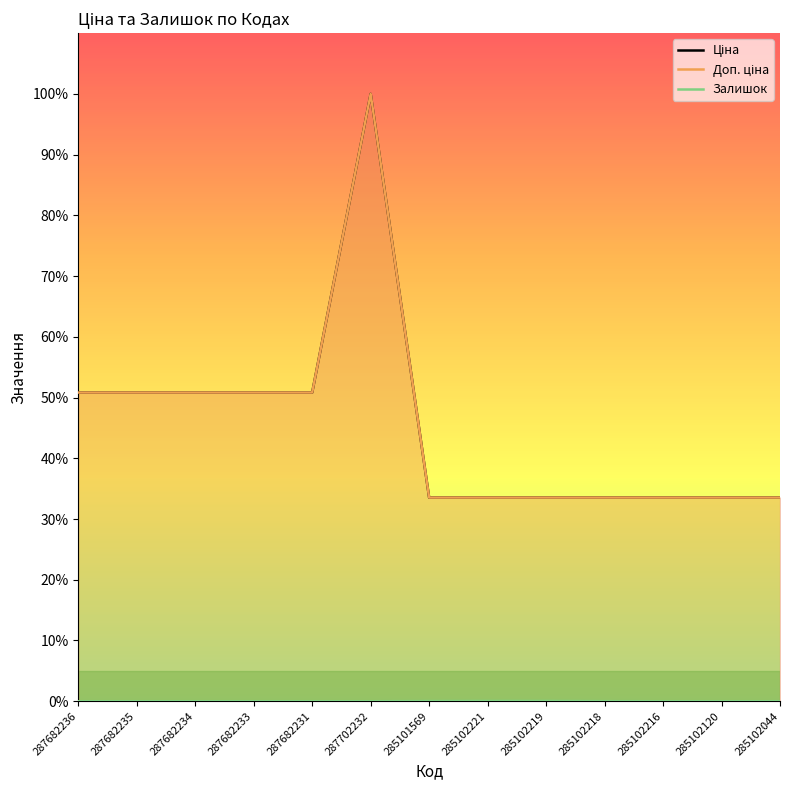

List the labels in order of Ціна value, largest first.

287702232, 287682236, 287682235, 287682234, 287682233, 287682231, 285101569, 285102221, 285102219, 285102218, 285102216, 285102120, 285102044